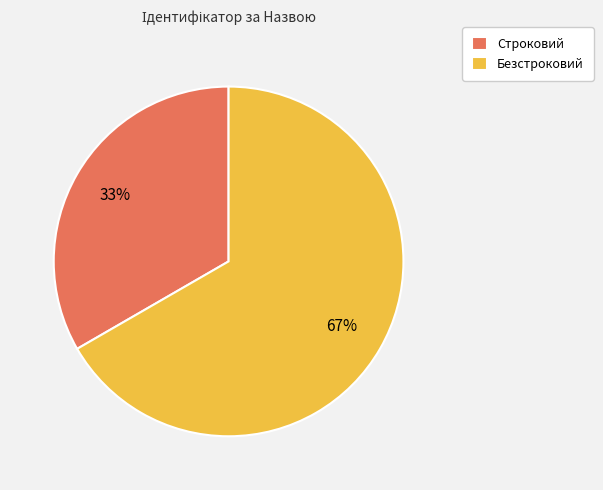

Approximately how many times larger is the value at Безстроковий compared to Строковий?

2.0